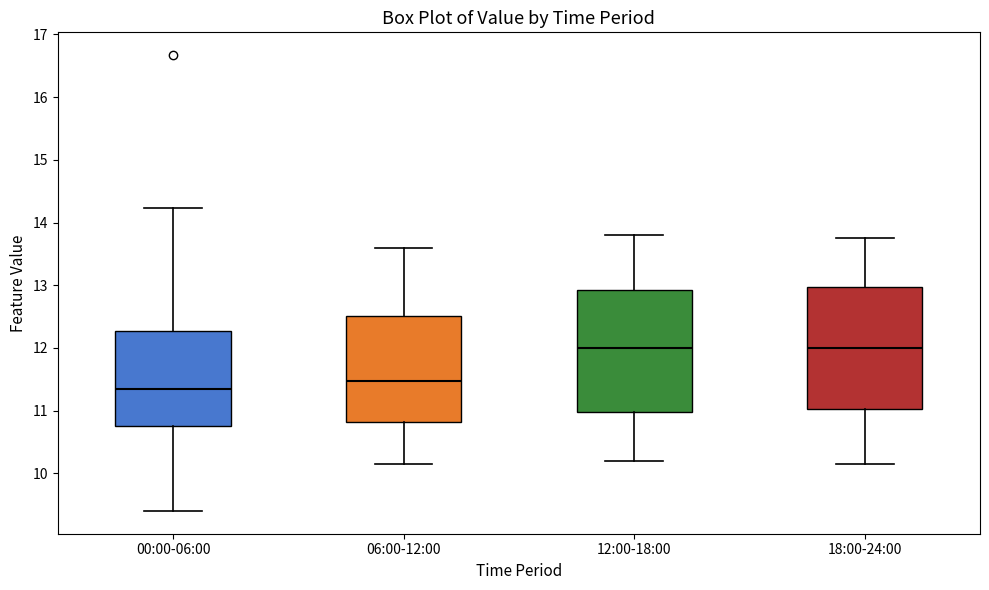

Reading left to right, transcribe this box plot: for each box, give where its median line is, the range the box spans, and where its two whiskers end, as read against the y-axis. The values are not printed on the chart, so give them approximately, as read against the axis.

00:00-06:00: median 11.3, box 10.8 to 12.3, whiskers 9.4 to 14.2
06:00-12:00: median 11.5, box 10.8 to 12.5, whiskers 10.2 to 13.6
12:00-18:00: median 12.0, box 11.0 to 12.9, whiskers 10.2 to 13.8
18:00-24:00: median 12.0, box 11.0 to 13.0, whiskers 10.2 to 13.8